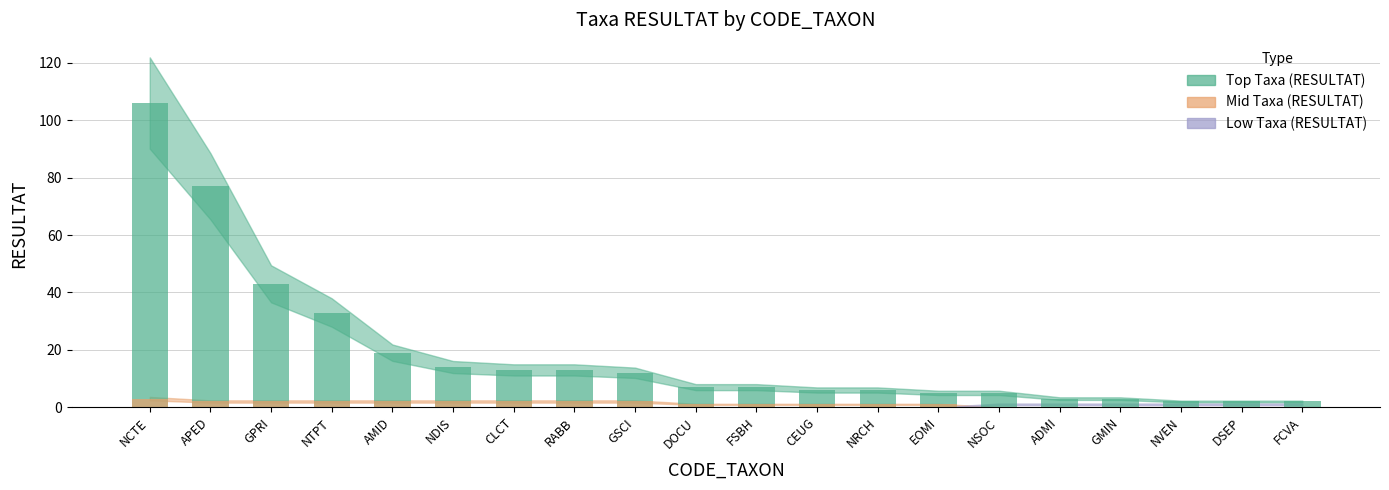

Reading right to left, list all the values displayed in this chart.

Top Taxa (RESULTAT): FCVA=2	DSEP=2	NVEN=2	GMIN=3	ADMI=3	NSOC=5	EOMI=5	NRCH=6	CEUG=6	FSBH=7	DOCU=7	GSCI=12	RABB=13	CLCT=13	NDIS=14	AMID=19	NTPT=33	GPRI=43	APED=77	NCTE=106
Mid Taxa (RESULTAT): FCVA=0	DSEP=0	NVEN=0	GMIN=0	ADMI=0	NSOC=0	EOMI=1	NRCH=1	CEUG=1	FSBH=1	DOCU=1	GSCI=2	RABB=2	CLCT=2	NDIS=2	AMID=2	NTPT=2	GPRI=2	APED=2	NCTE=3
Low Taxa (RESULTAT): FCVA=1	DSEP=1	NVEN=1	GMIN=1	ADMI=1	NSOC=1	EOMI=0	NRCH=0	CEUG=0	FSBH=0	DOCU=0	GSCI=0	RABB=0	CLCT=0	NDIS=0	AMID=0	NTPT=0	GPRI=0	APED=0	NCTE=0